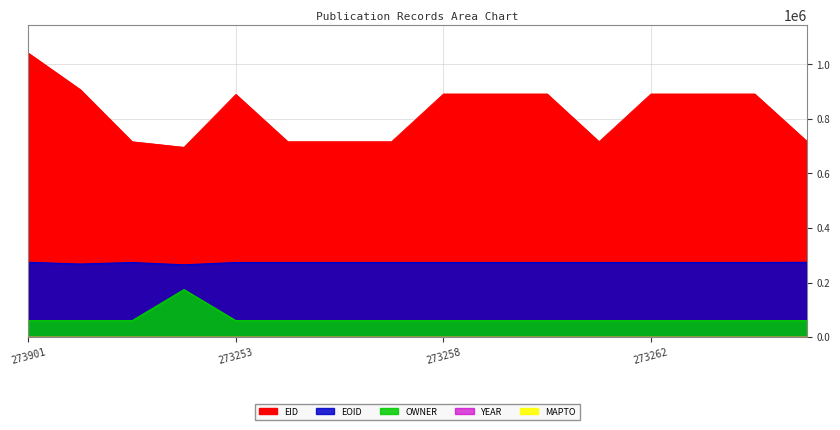

What is the average value of the OWNER series?

67193